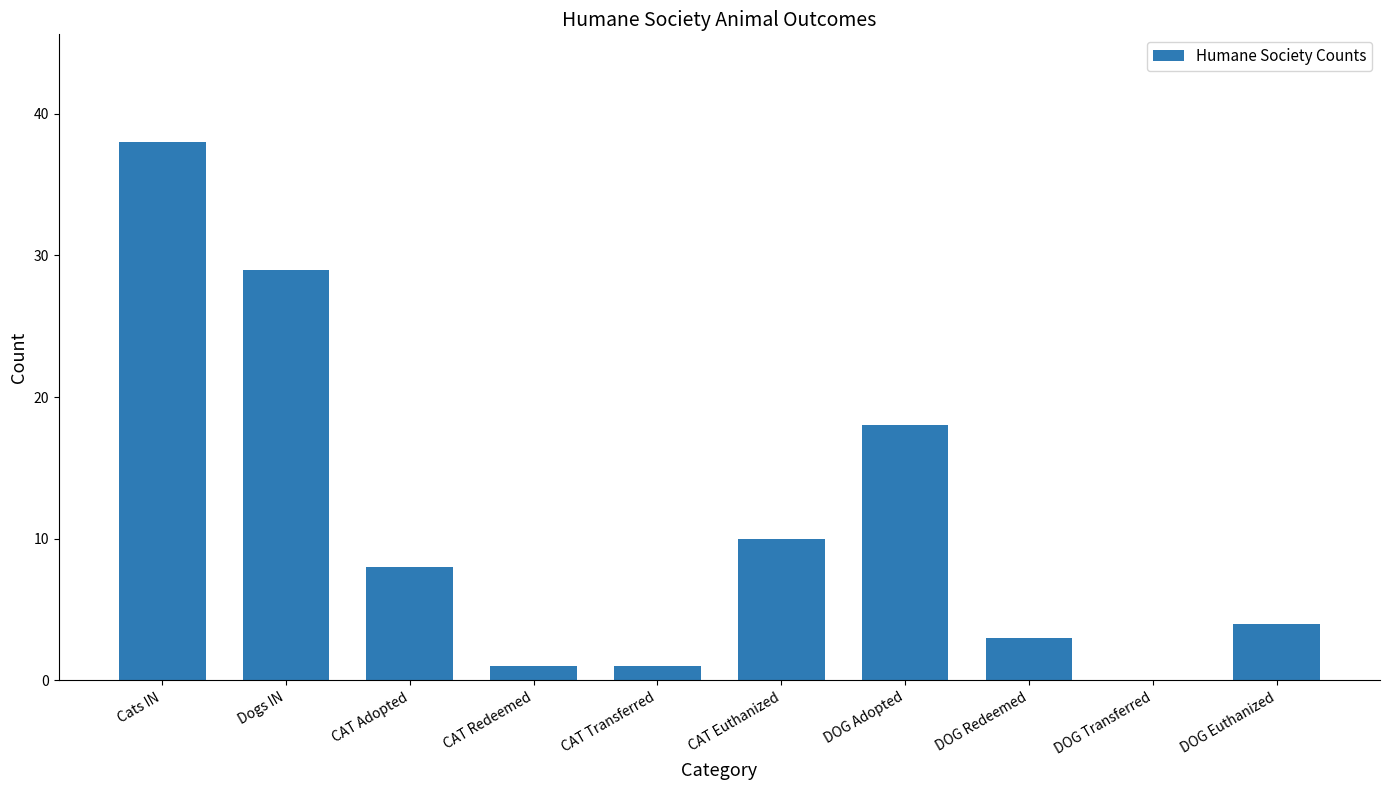

What is the sum of the values at DOG Transferred and Cats IN?

38